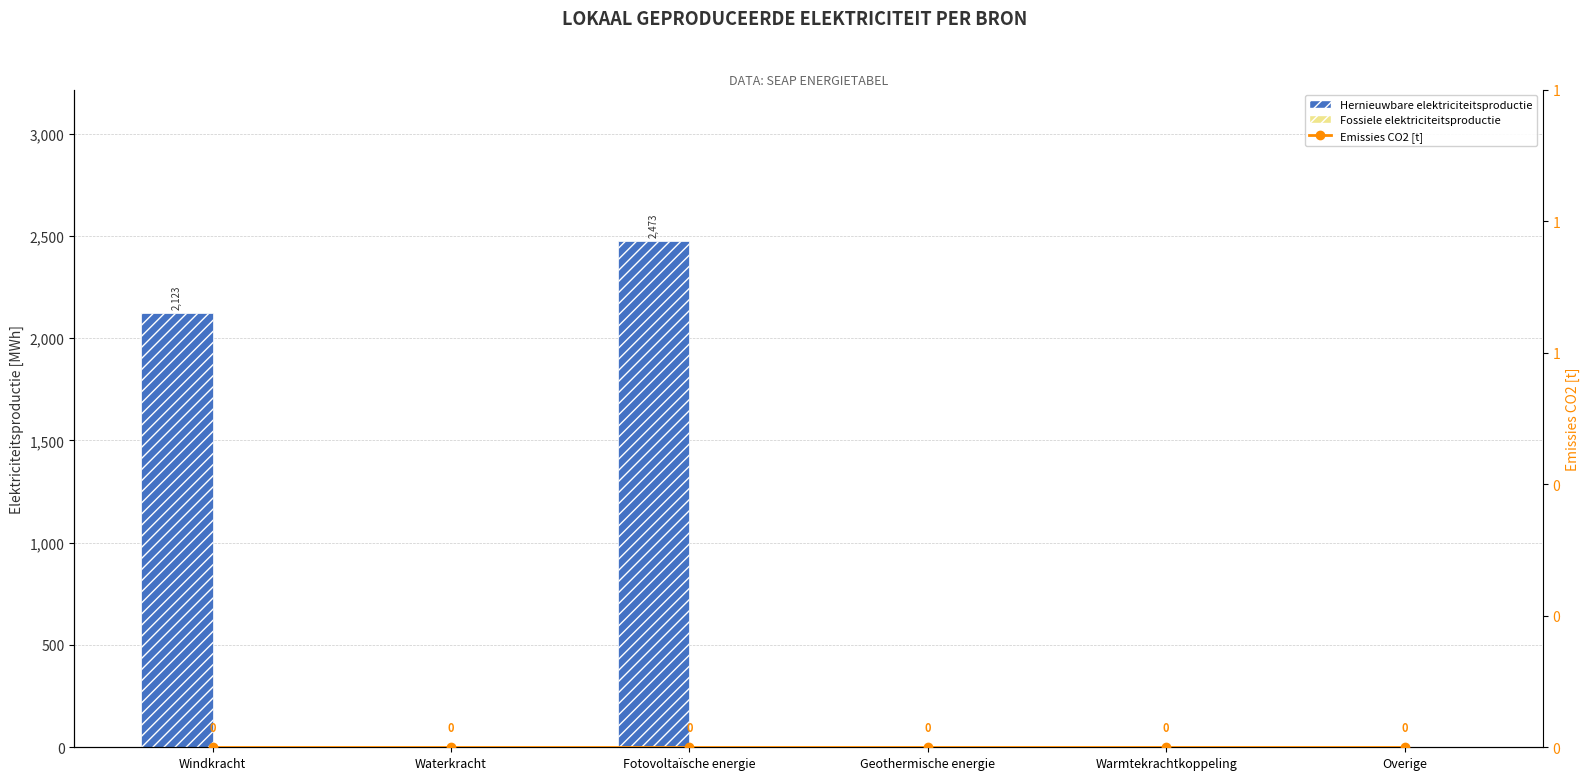

What are all the series names shown in the legend?

Hernieuwbare elektriciteitsproductie, Fossiele elektriciteitsproductie, Emissies CO2 [t]